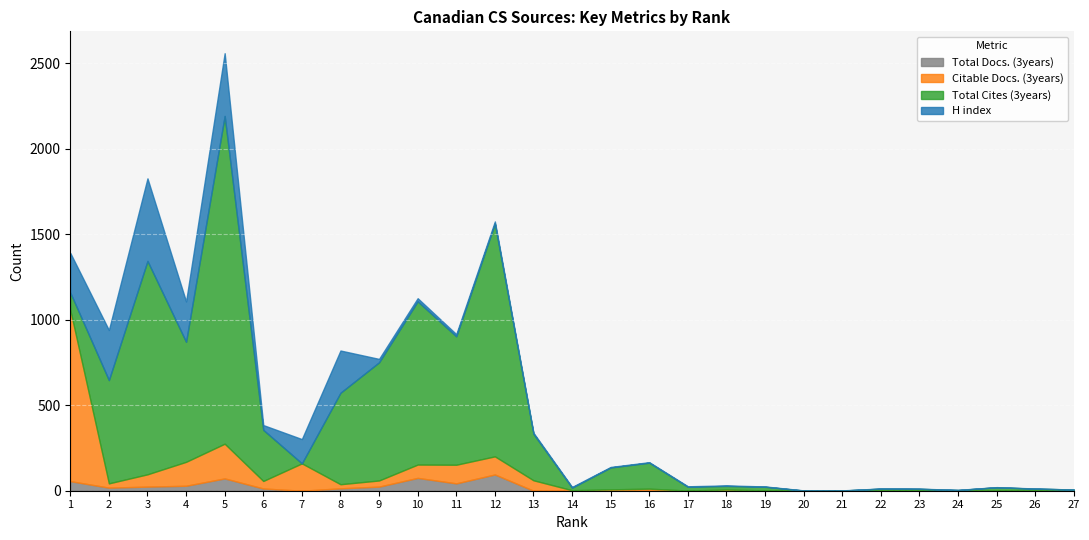

How many values in the Citable Docs. (3years) series are below 12?

13